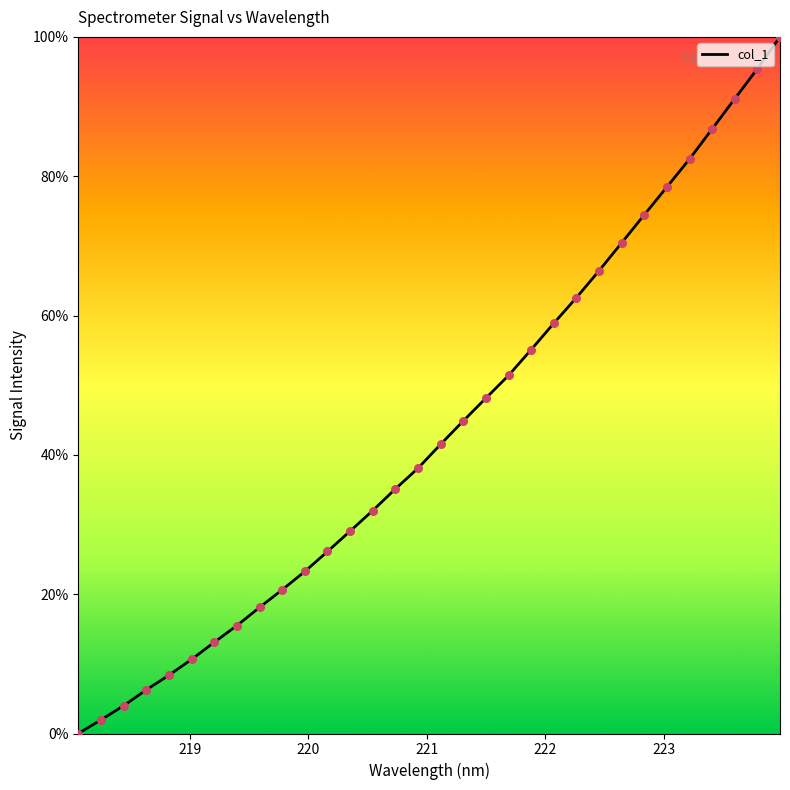

What is the maximum value shown in the chart?

100.0